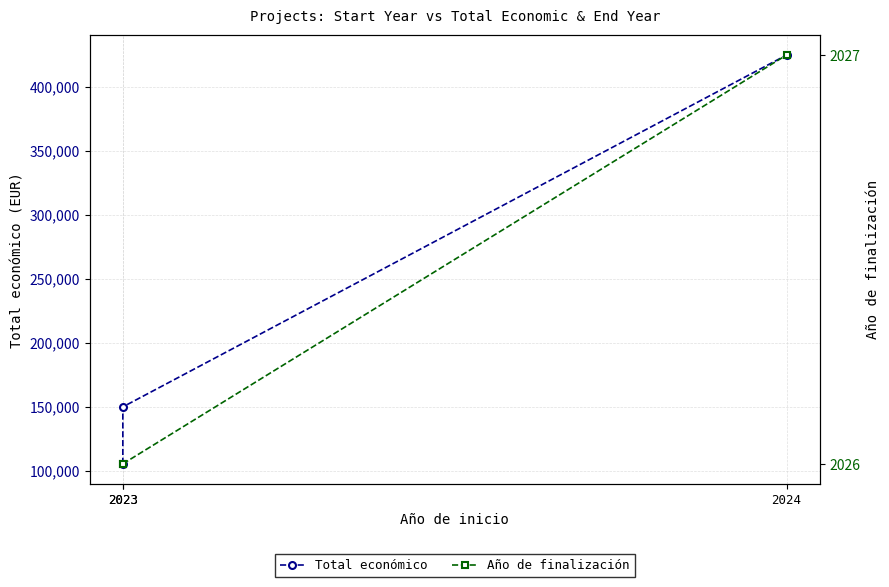

Rank the series by their maximum value, from highest to lowest.

Total económico, Año de finalización